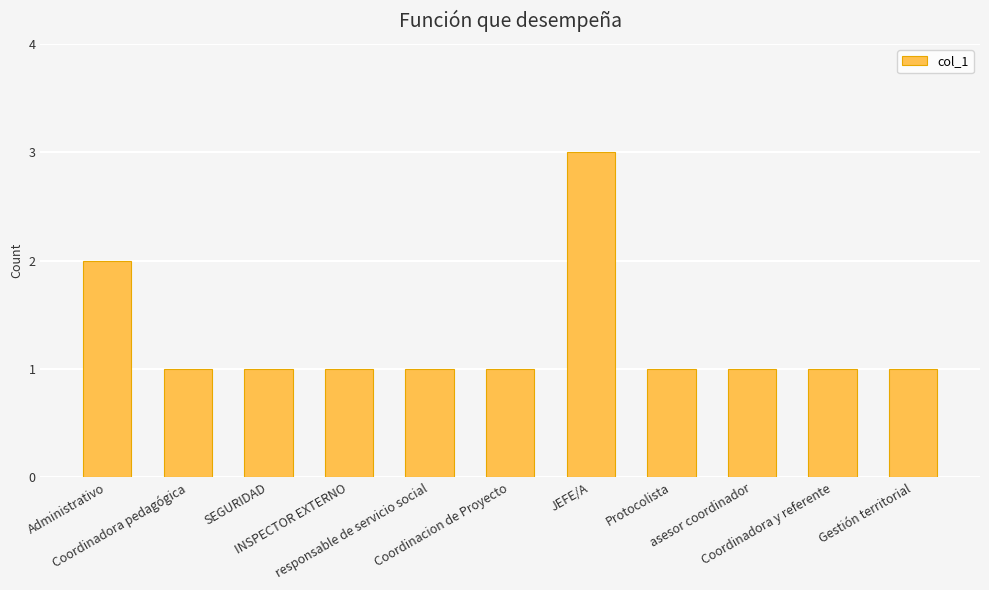

What is the value of the 9th bar from the left?

1